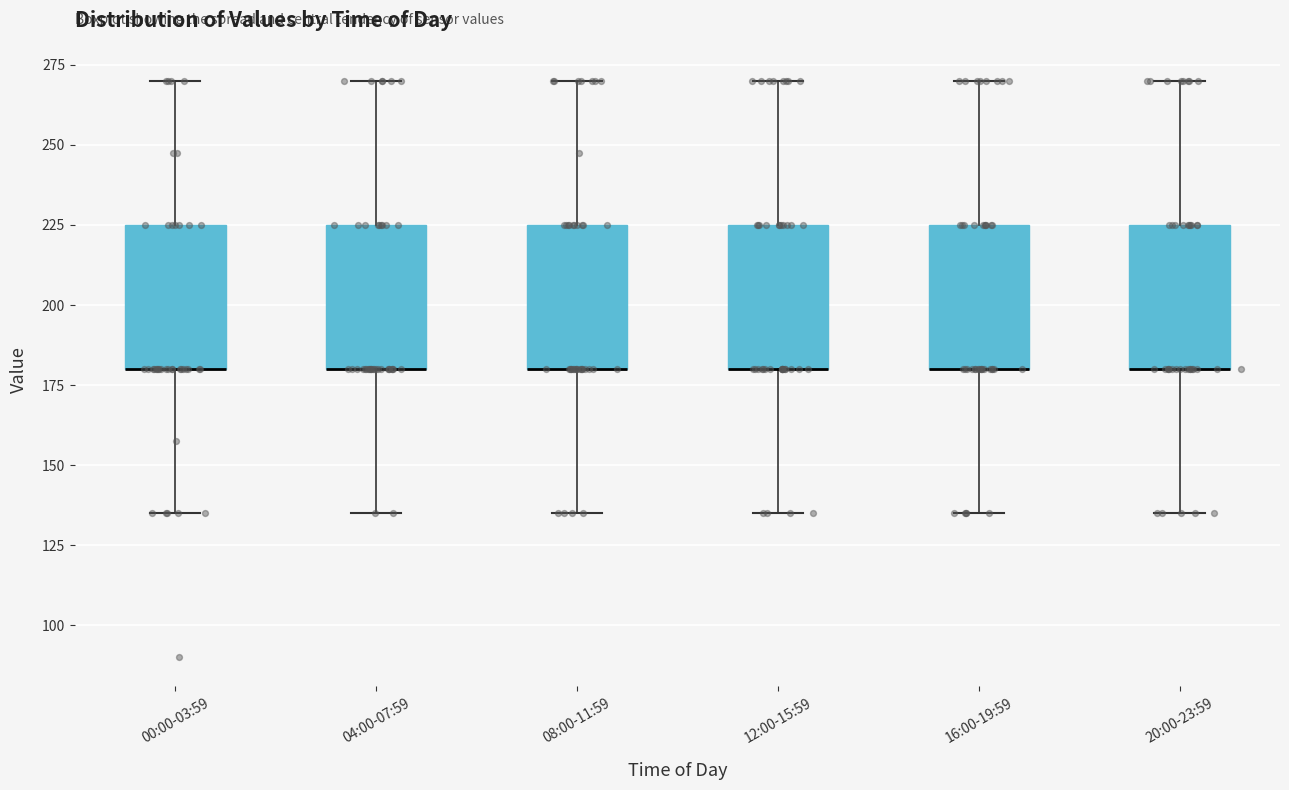

Reading left to right, read every box against the y-axis: the position of its median line, the range the box covers, and the ends of its whiskers. The values are not printed on the chart, so give them approximately, as read against the axis.

00:00-03:59: median 180 (drawn on the box's lower edge), box 180 to 225, whiskers 135 to 270
04:00-07:59: median 180 (drawn on the box's lower edge), box 180 to 225, whiskers 135 to 270
08:00-11:59: median 180 (drawn on the box's lower edge), box 180 to 225, whiskers 135 to 270
12:00-15:59: median 180 (drawn on the box's lower edge), box 180 to 225, whiskers 135 to 270
16:00-19:59: median 180 (drawn on the box's lower edge), box 180 to 225, whiskers 135 to 270
20:00-23:59: median 180 (drawn on the box's lower edge), box 180 to 225, whiskers 135 to 270